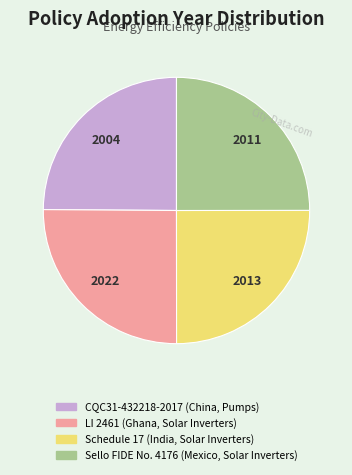

What is the ratio of the value at Sello FIDE No. 4176 (Mexico, Solar Inverters) to the value at Schedule 17 (India, Solar Inverters)?

1.0